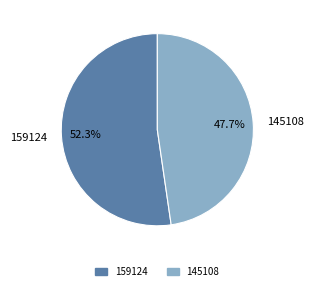

The 145108 slice represents 40% of the pie. True or false?

False